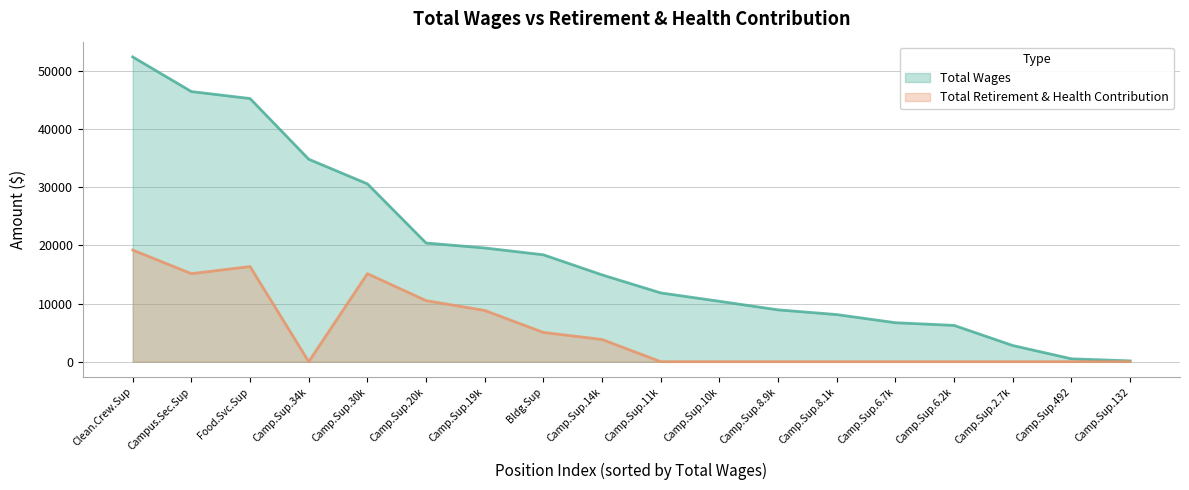

Which series has the widest spread of values?

Total Wages